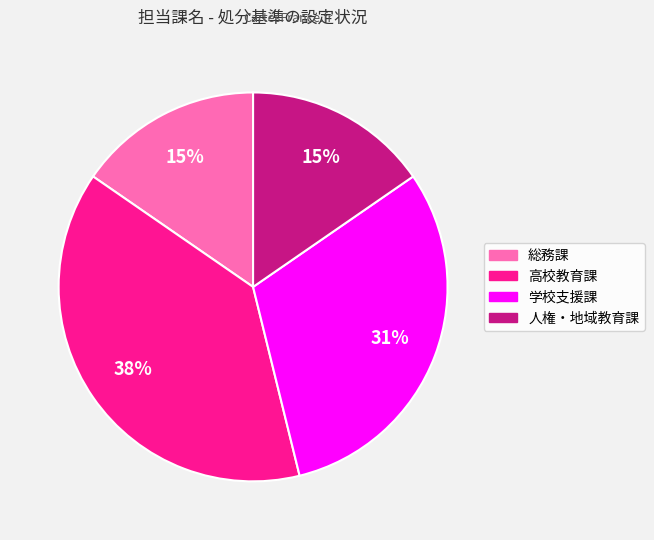

Between 総務課 and 学校支援課, which is larger?

学校支援課